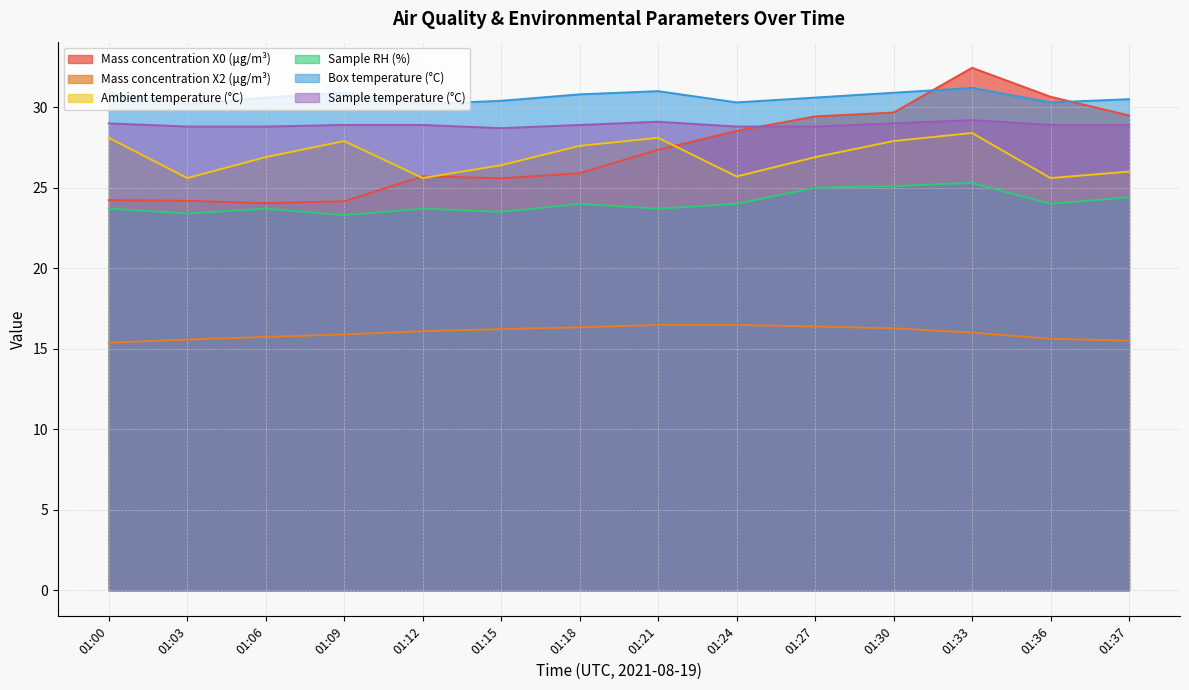

What is the highest value of the Mass concentration X0 (μg/m³) series?

32.5